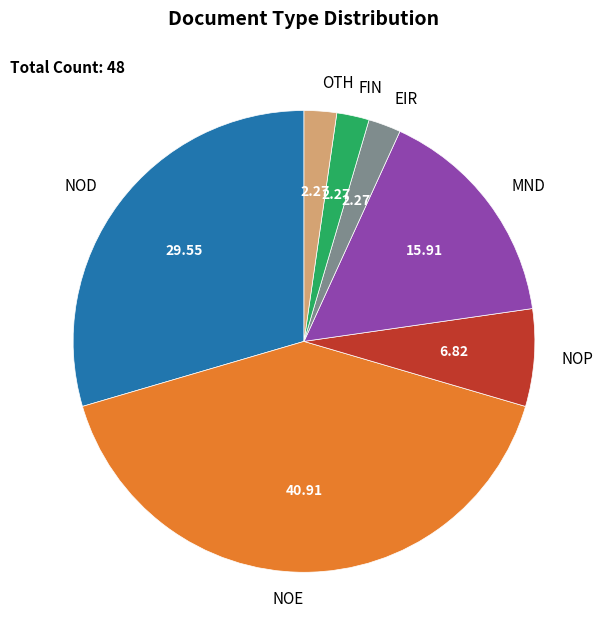

Count the number of slices in the pie.

7